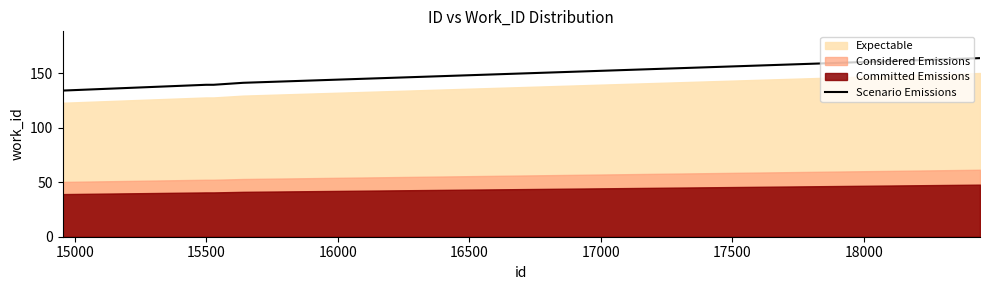

Does the chart display data point markers on the line(s)?

No